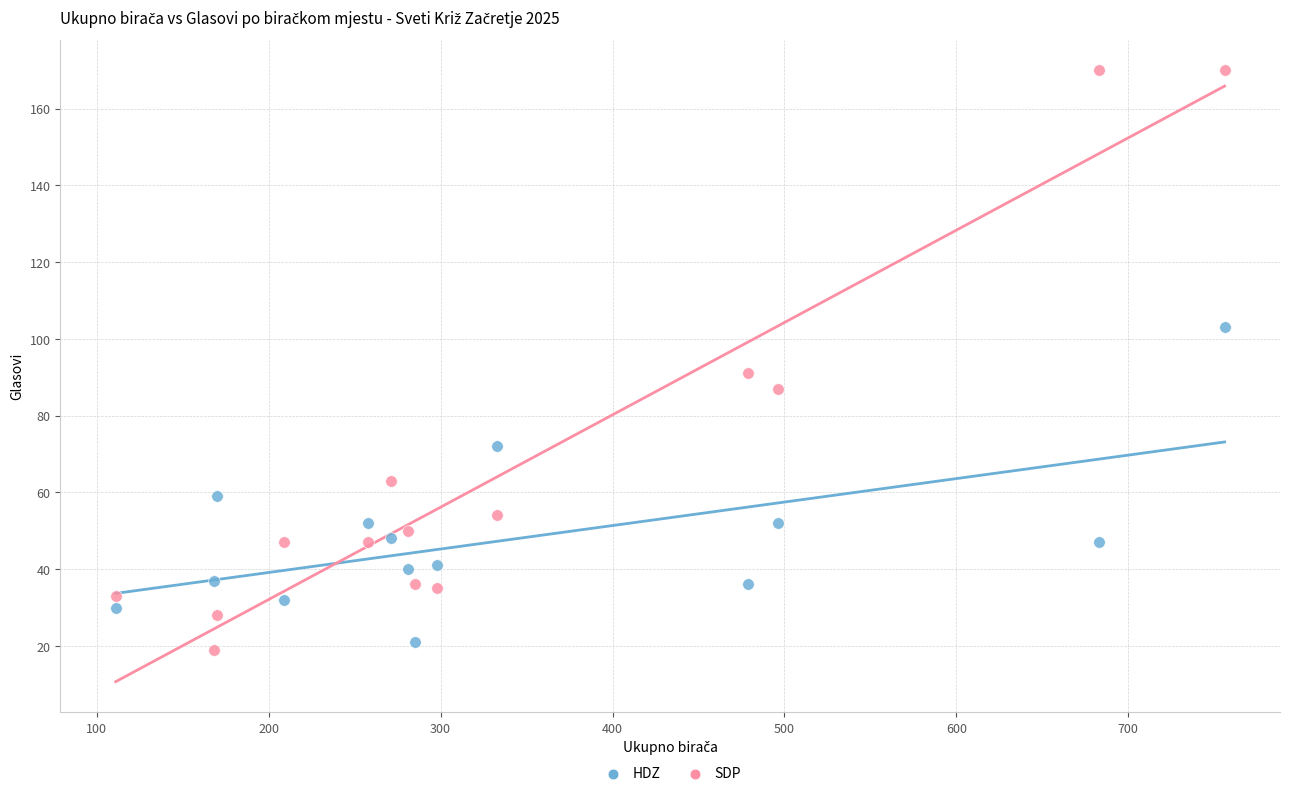

What are all the series names shown in the legend?

HDZ, SDP